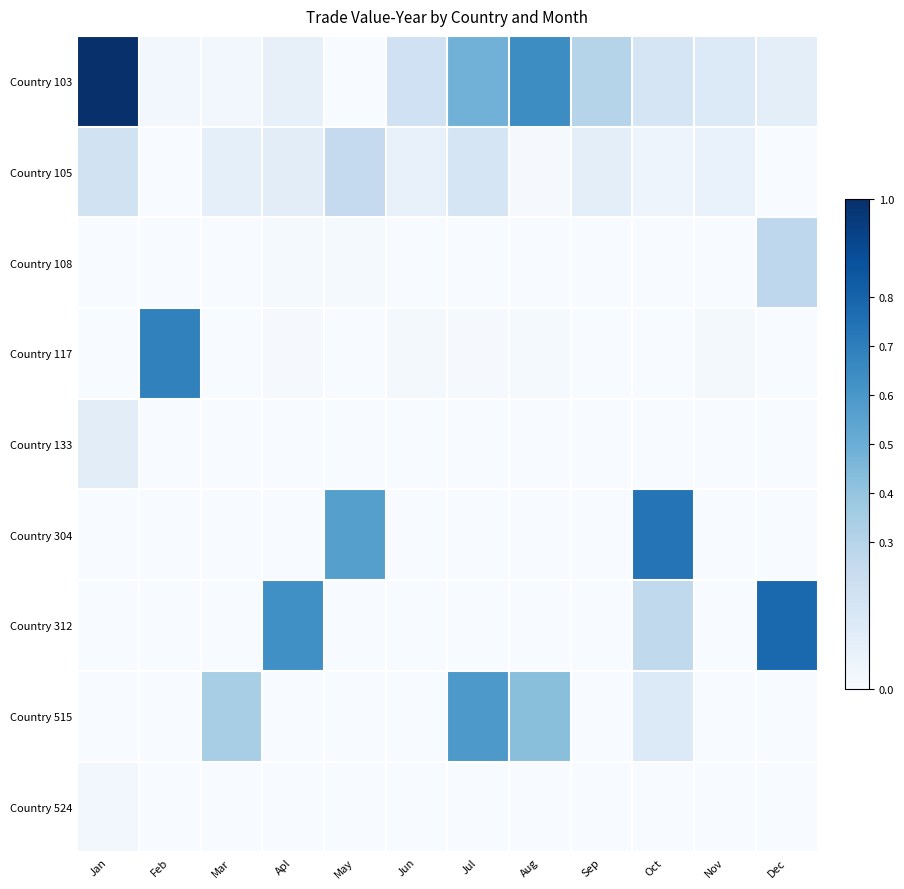

Rank the series by their maximum value, from lowest to highest.

Country 524, Country 133, Country 105, Country 108, Country 515, Country 117, Country 304, Country 312, Country 103